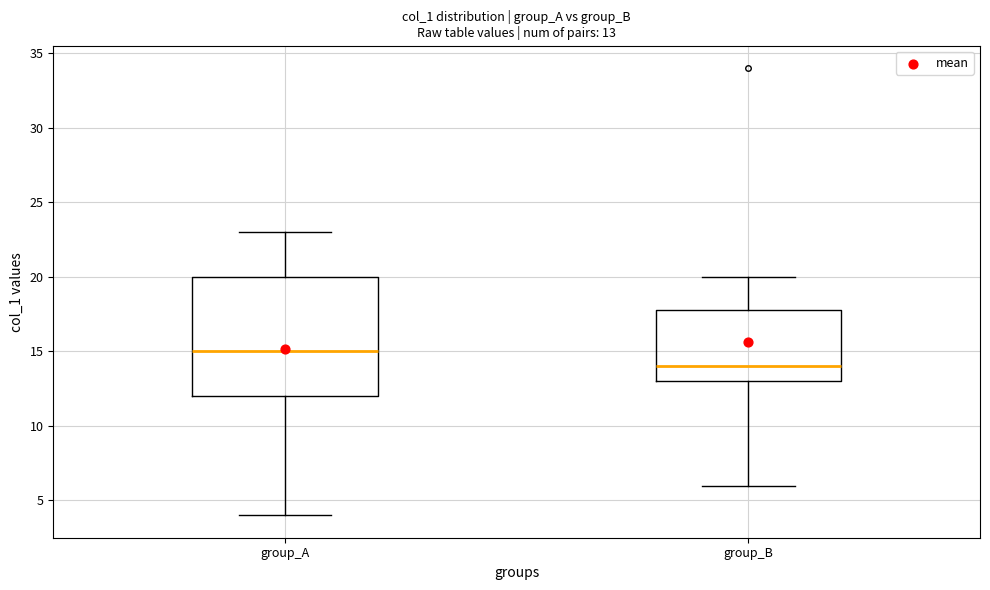

Which box is the tallest, from its lower edge to its upper edge?

group_A